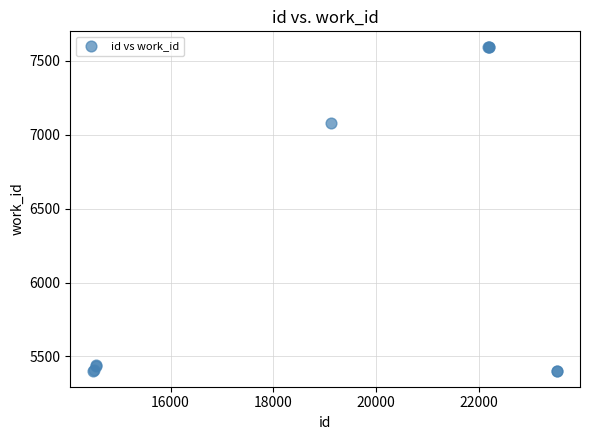

What Y value in the scatter plot is closest to 6497?

7080